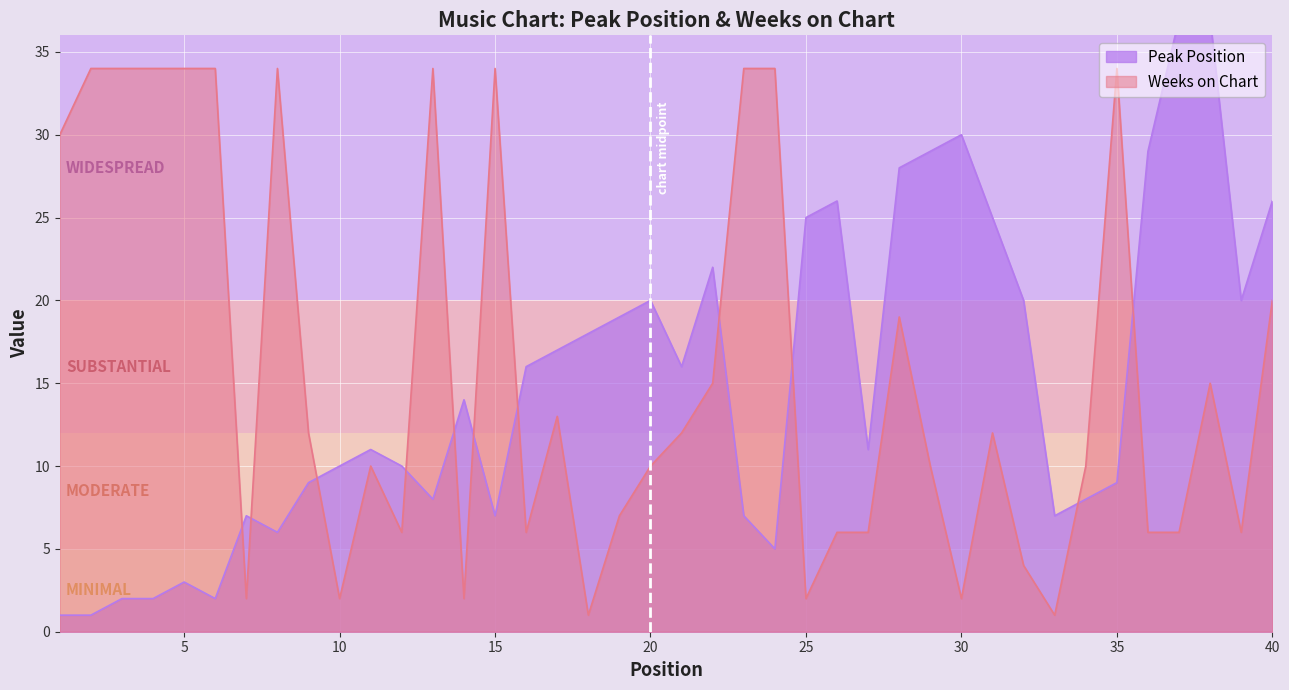

What is the maximum value shown in the chart?

37